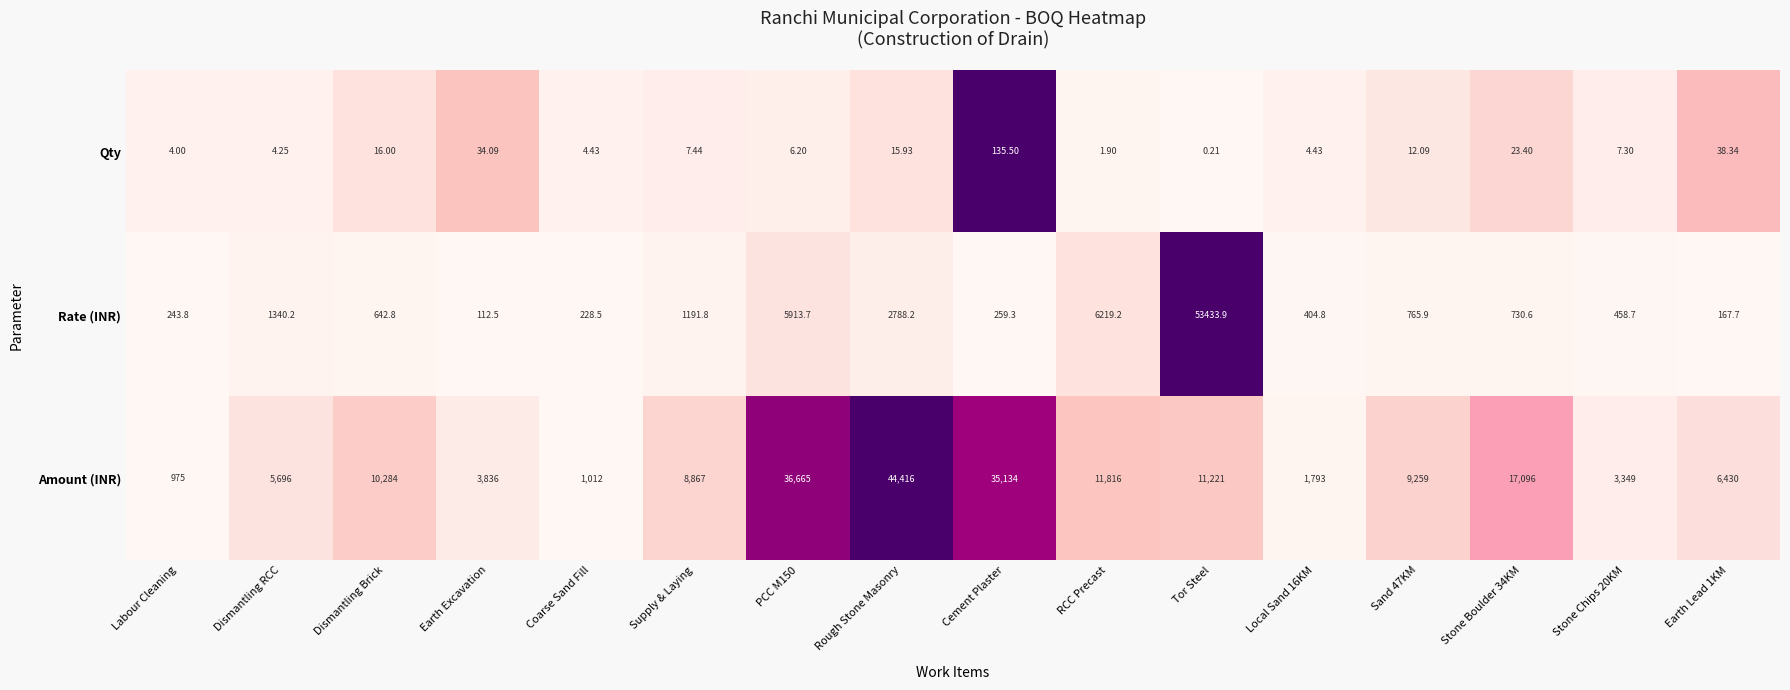

At Dismantling Brick, list the series in order from smallest to largest.

Qty, Rate (INR), Amount (INR)